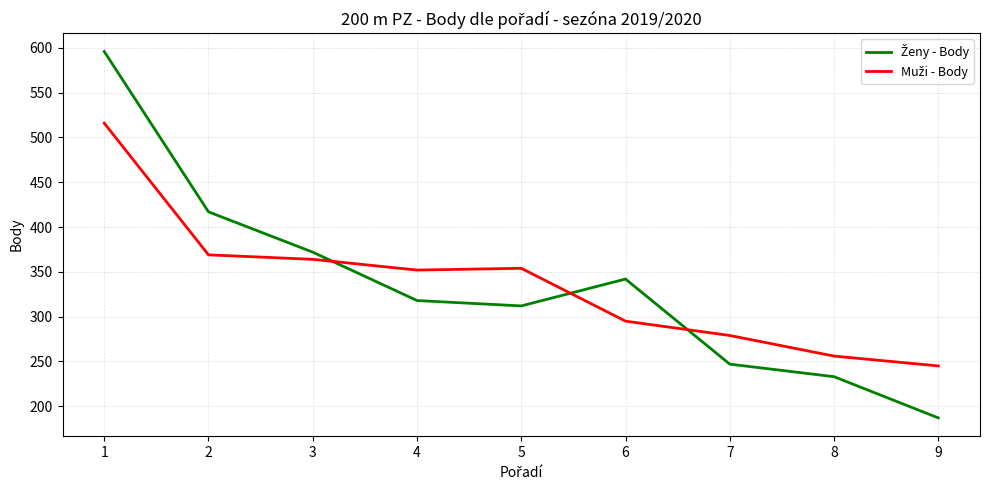

What is the difference between the highest and lowest values at 6?

47